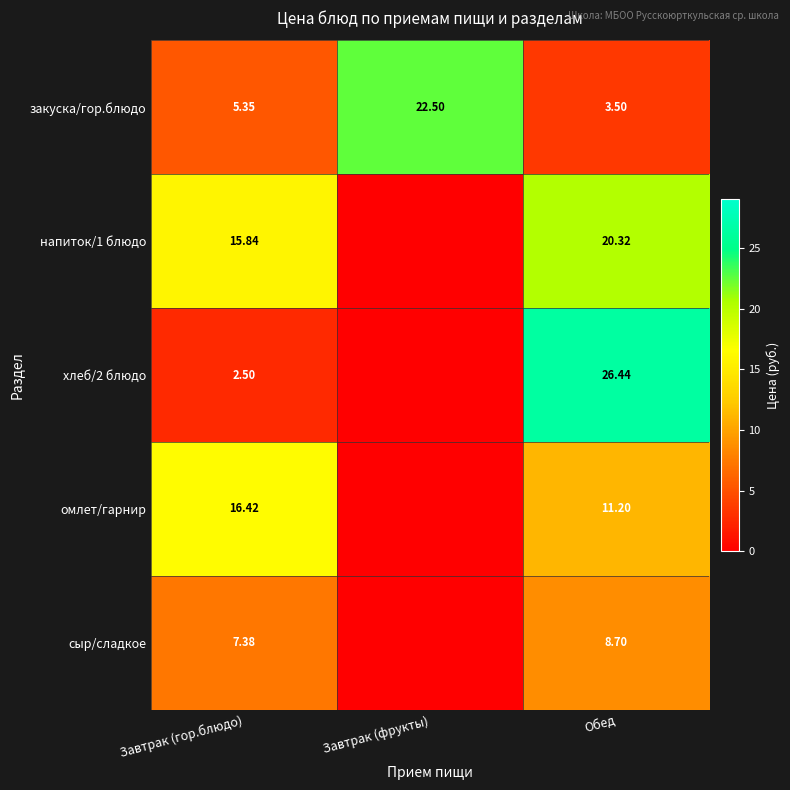

At which label does закуска/гор.блюдо reach its minimum?

Обед